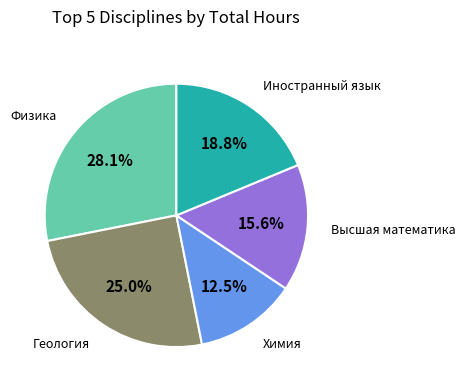

How many slices are in this pie chart?

5